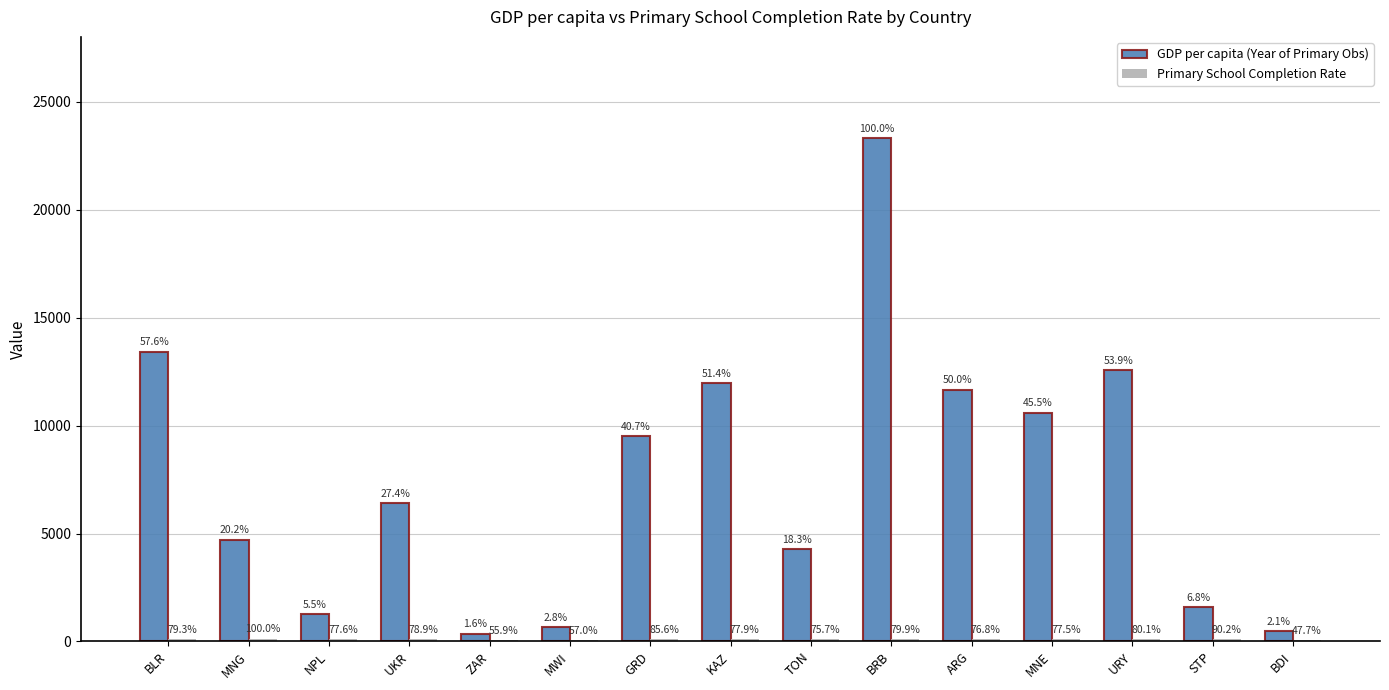

Does the chart contain stacked bars?

No